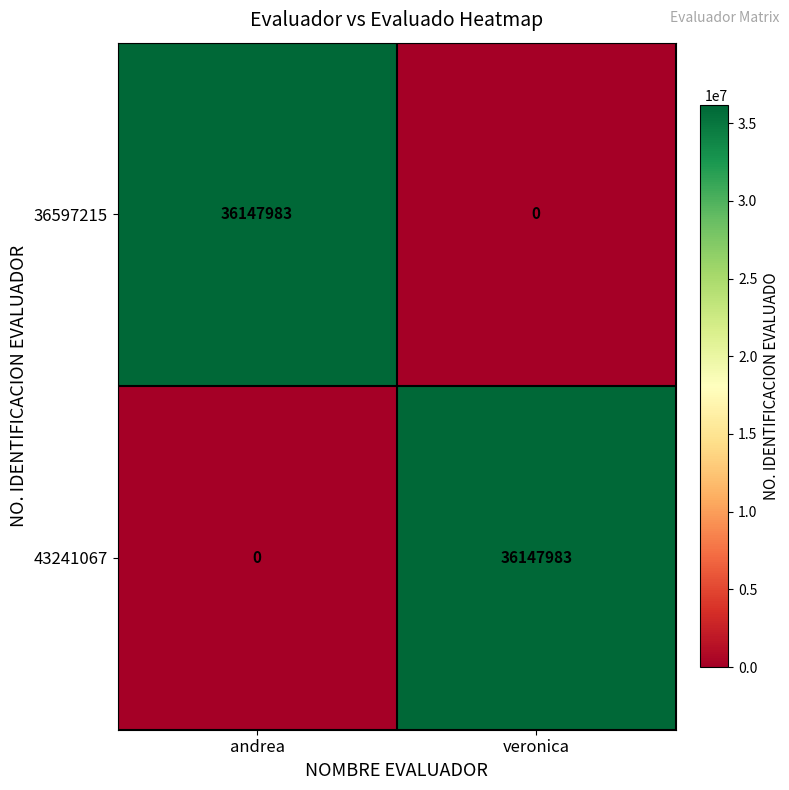

Is it true that 36597215 equals 0 at veronica?

True